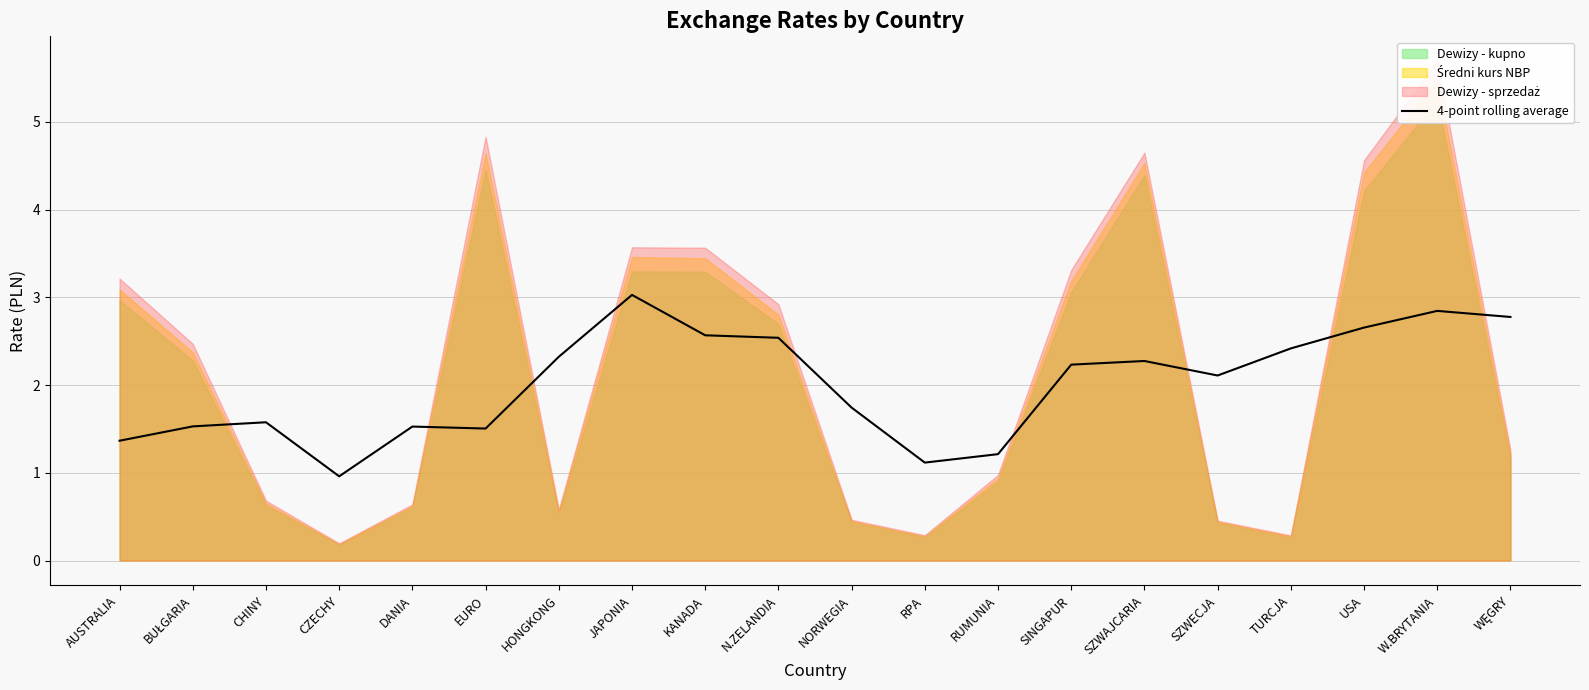

Does the chart have visible grid lines?

Yes